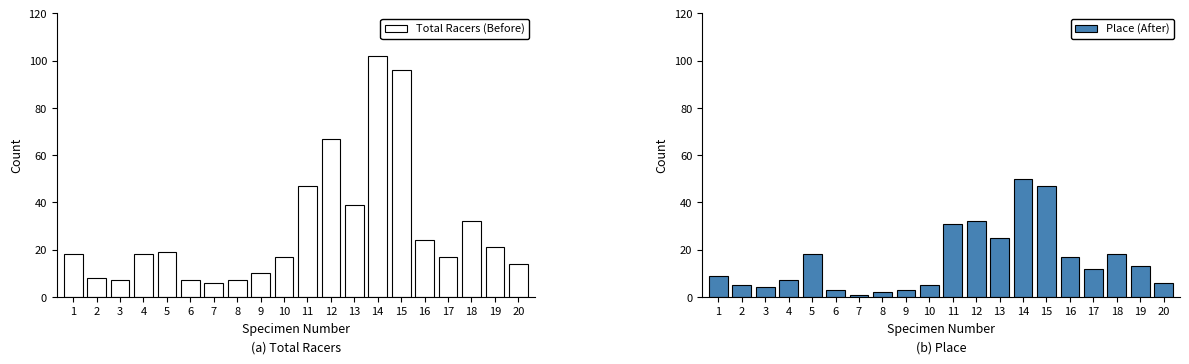

What is the lowest value of the Place (After) series?

1